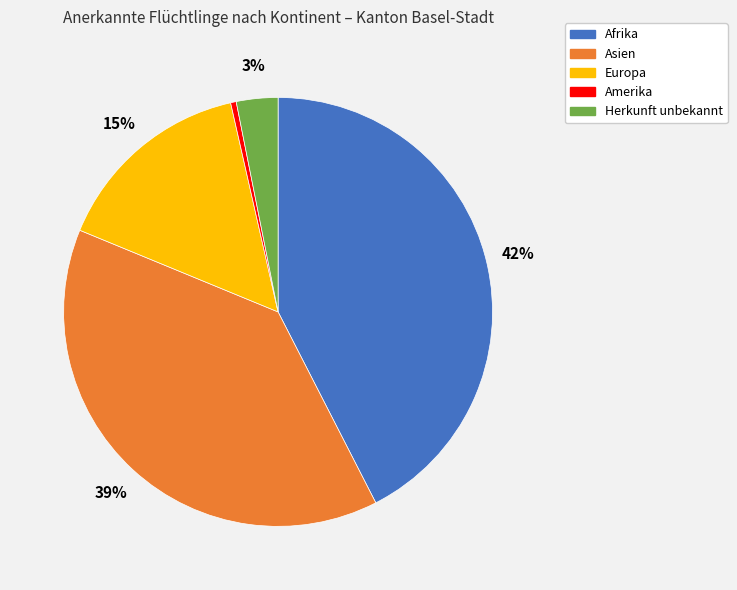

To the nearest percent, what is the average slice percentage?

20%